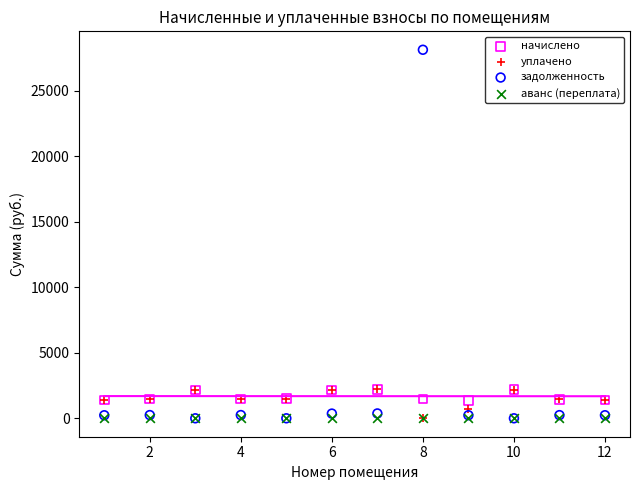

What are all the series names shown in the legend?

начислено, уплачено, задолженность, аванс (переплата)